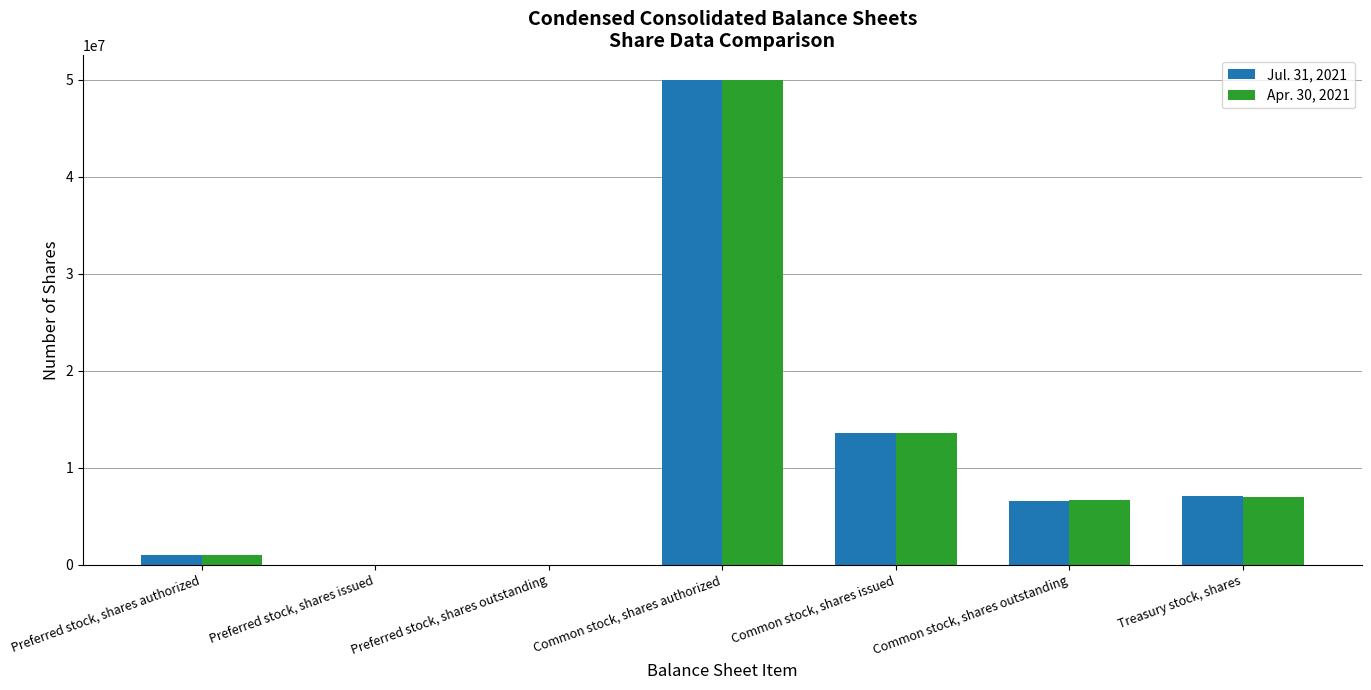

Is the value of Jul. 31, 2021 at Common stock, shares issued greater than the value of Apr. 30, 2021 at Preferred stock, shares issued?

Yes